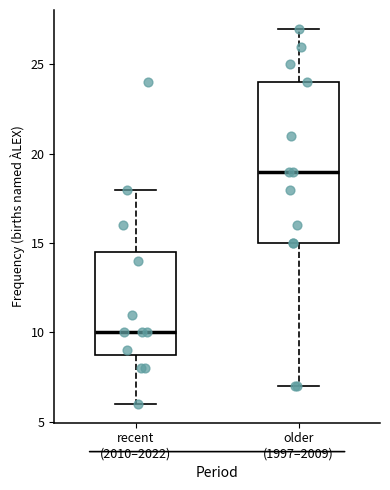

Which box's median line is the lowest?

recent (2010–2022)